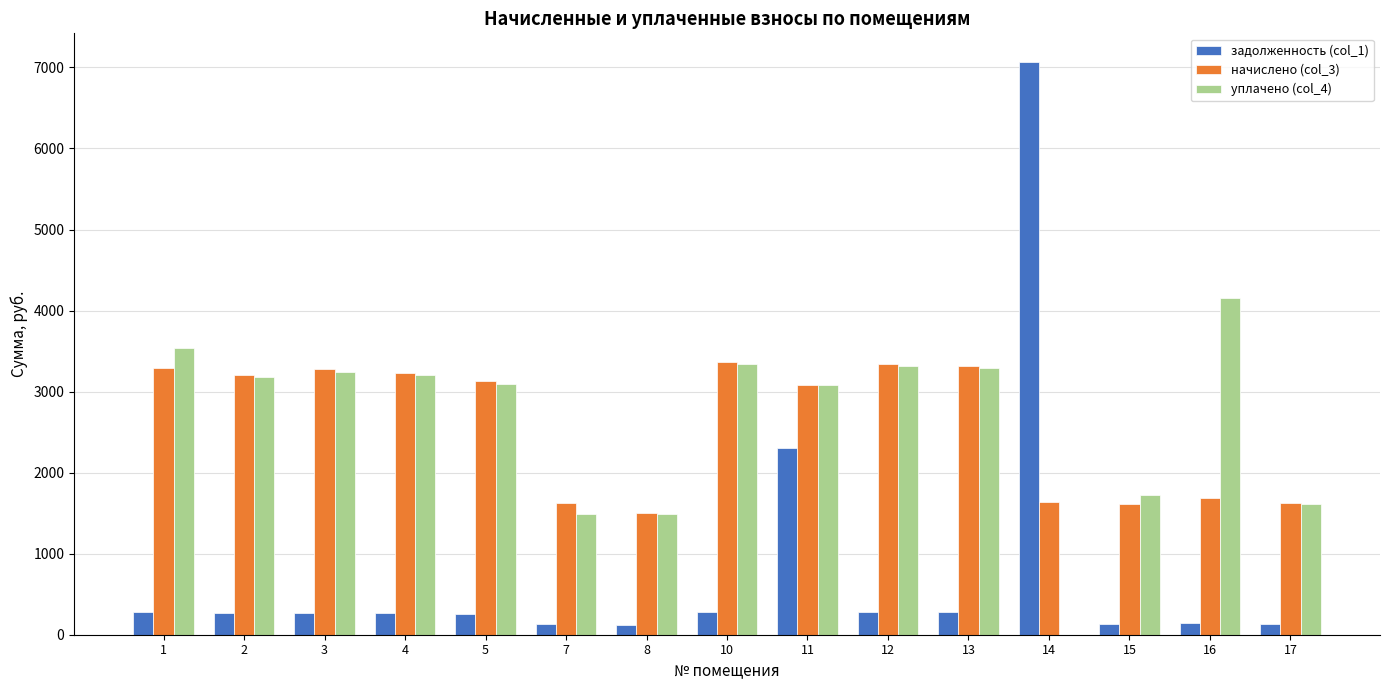

What is the sum of all начислено (col_3) values?

38938.6